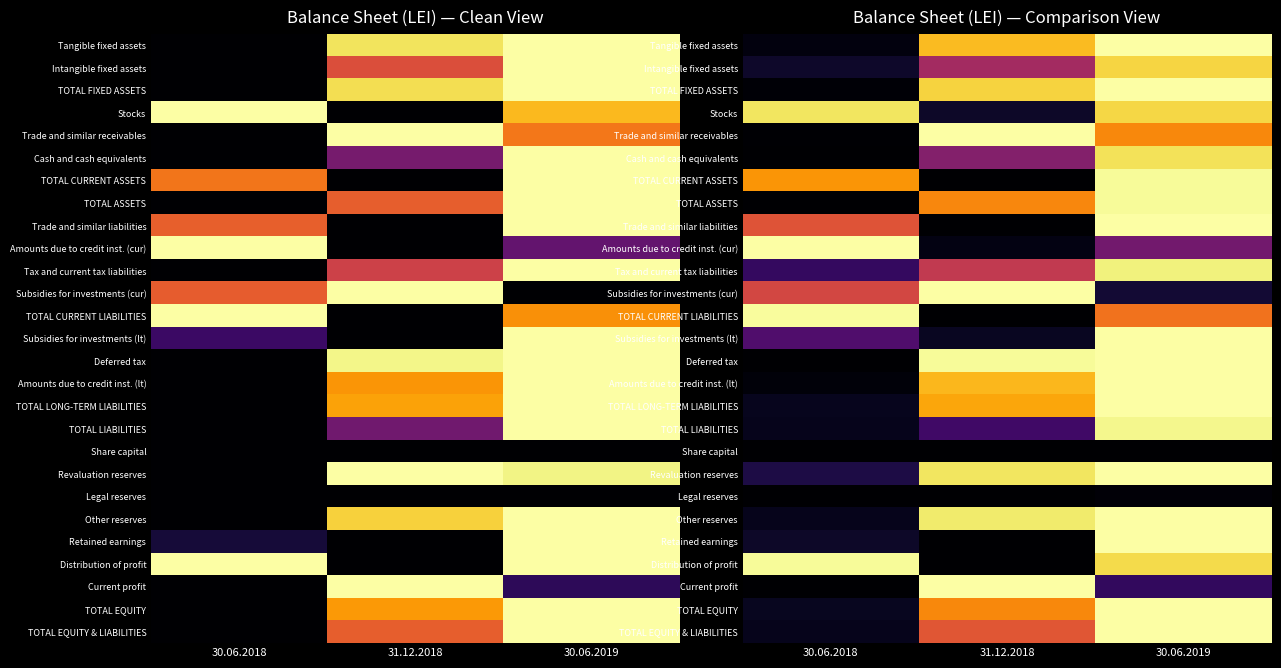

Is it true that Current profit equals 0.1 at 30.06.2019?

False